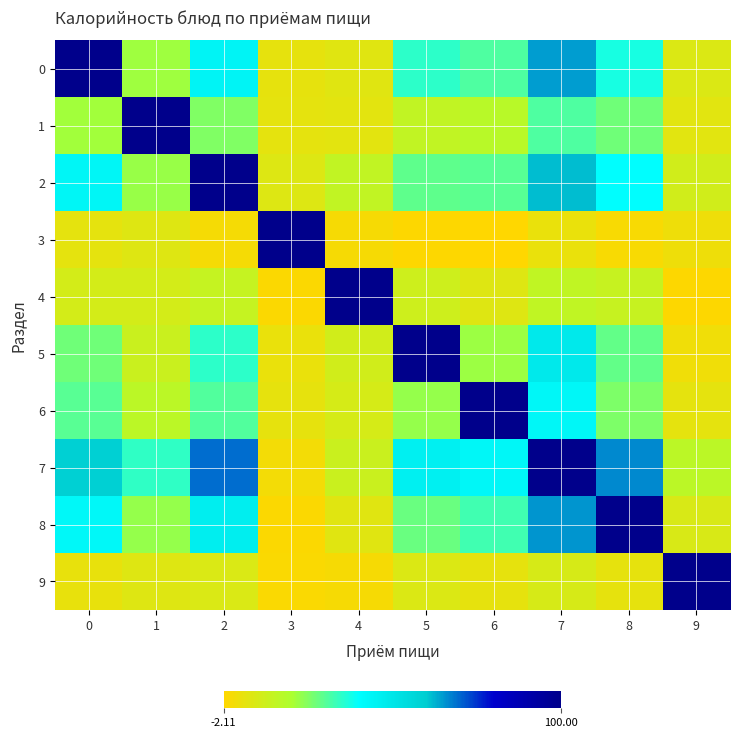

Which series changed the most between 6 and 7?

7